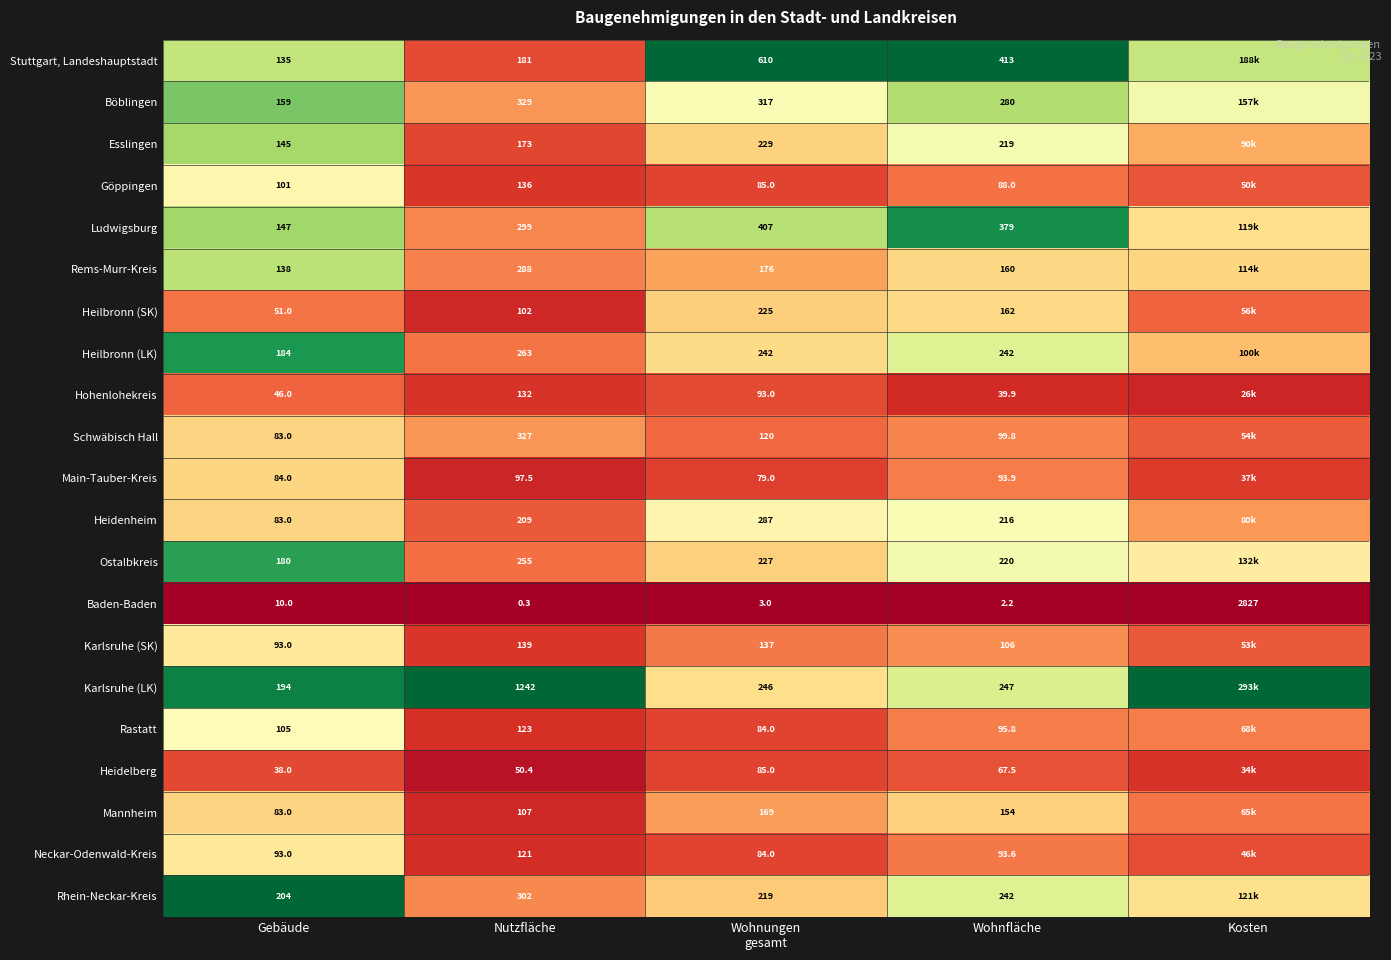

Which category has the highest value in the Baden-Baden series?

Kosten